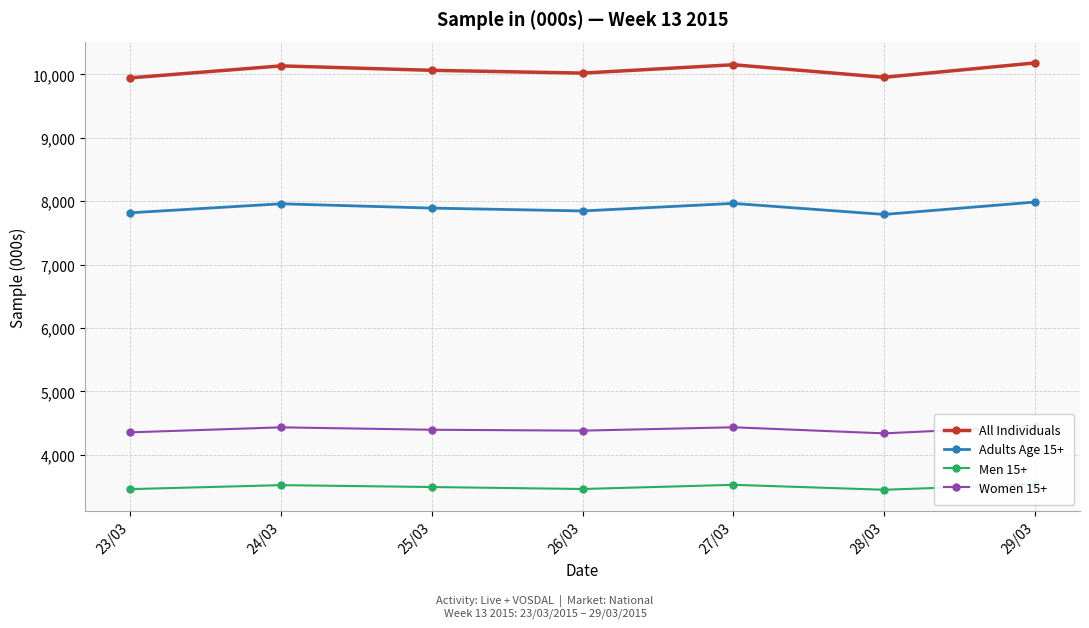

What value does the Women 15+ series have at 23/03, to the nearest 5?

4355